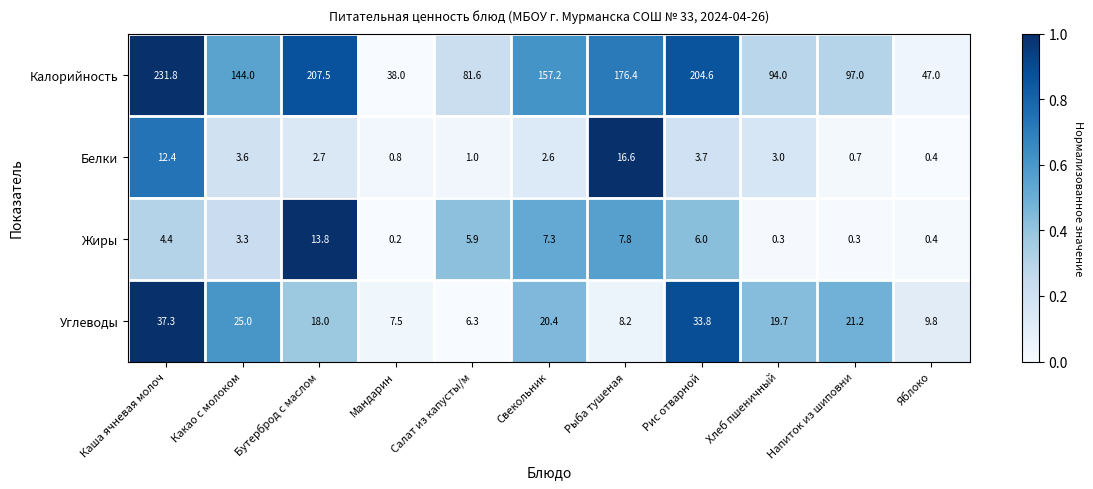

What is the sum of the Белки values at Каша ячневая молоч and Мандарин?

13.2